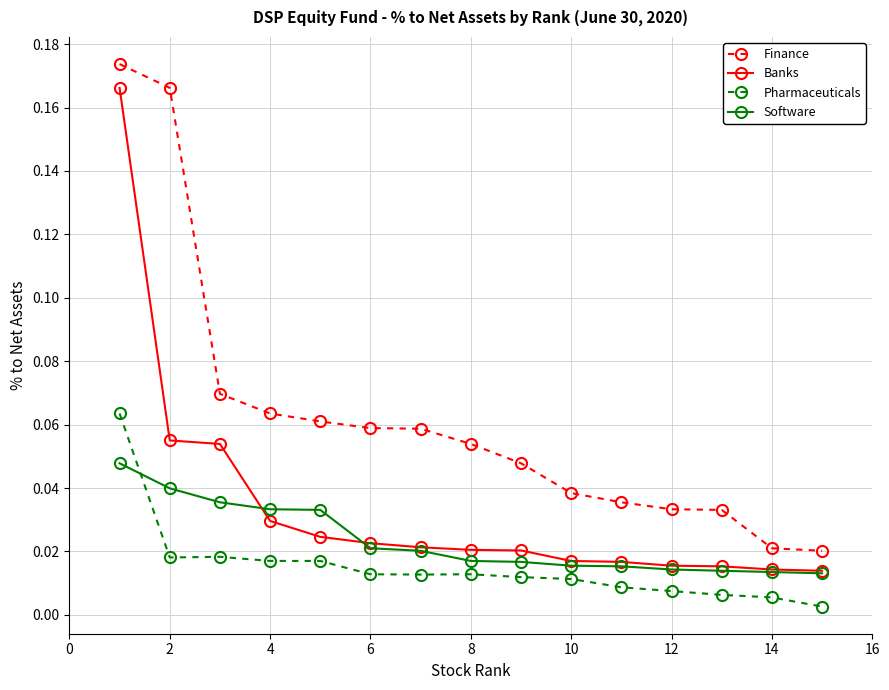

List the series in order of their overall mean, highest first.

Finance, Banks, Software, Pharmaceuticals